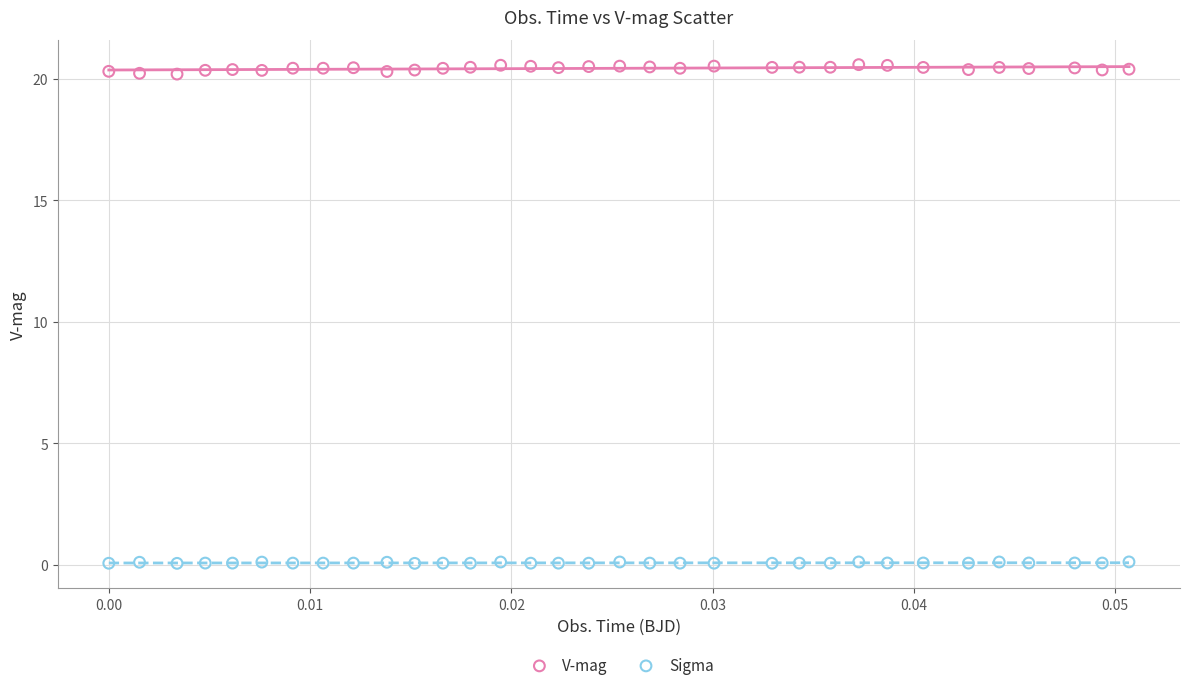

Which series reaches the maximum Y coordinate?

V-mag